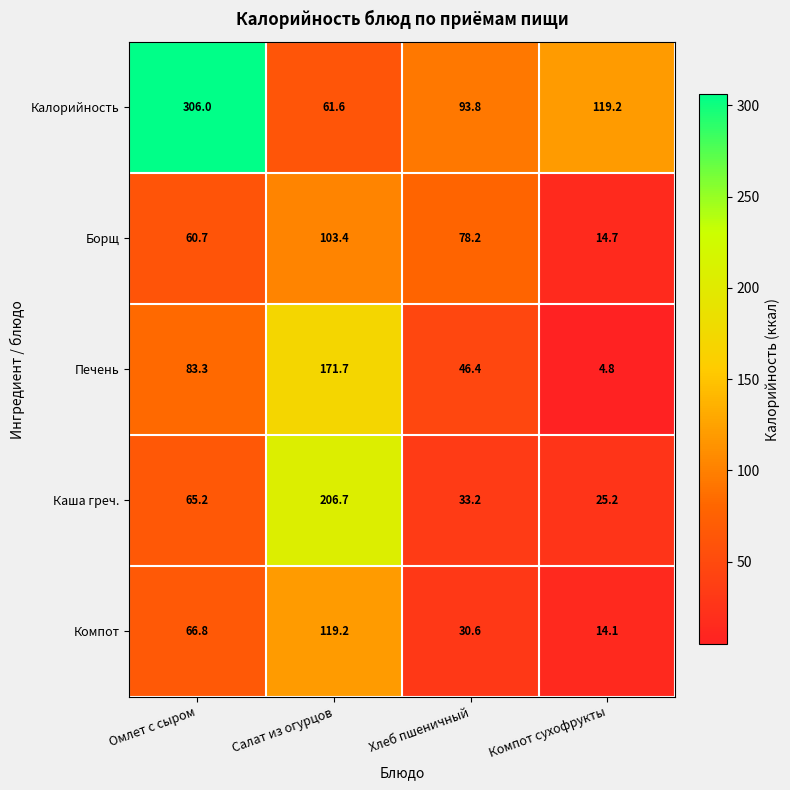

Rank the series by their maximum value, from highest to lowest.

Калорийность, Каша греч., Печень, Компот, Борщ